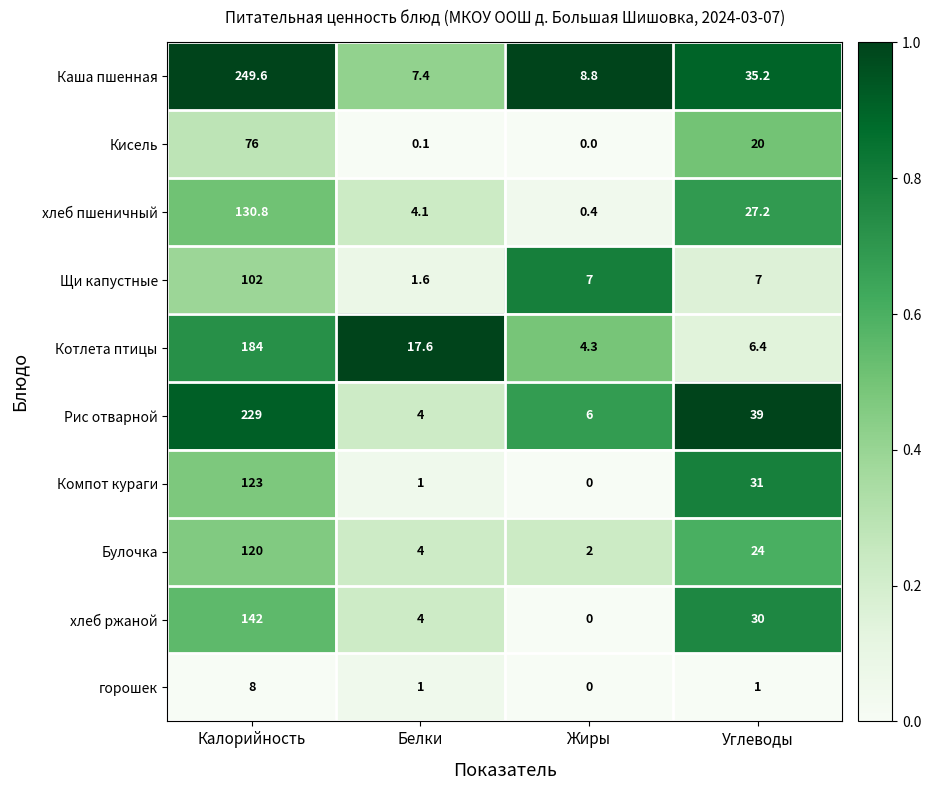

Where does the Кисель series first go above 20?

Калорийность